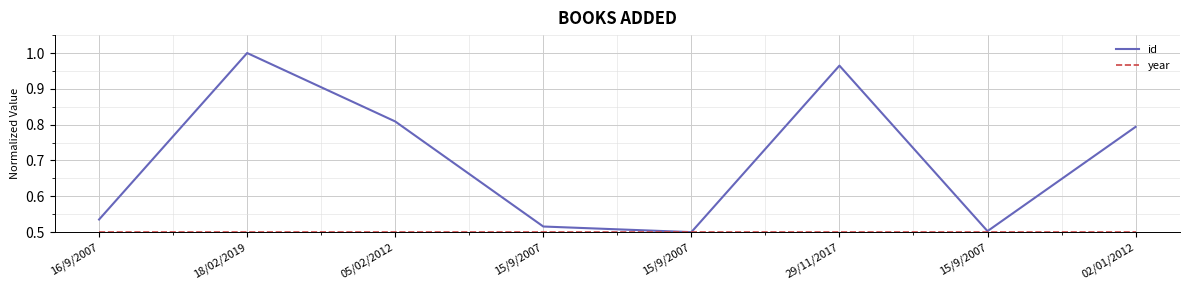

At which category does id reach its first local peak?

18/02/2019